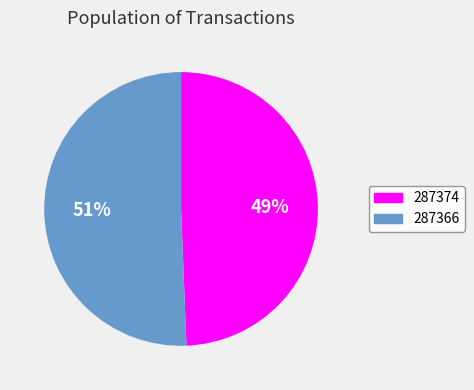

To the nearest percent, what is the average slice percentage?

50%